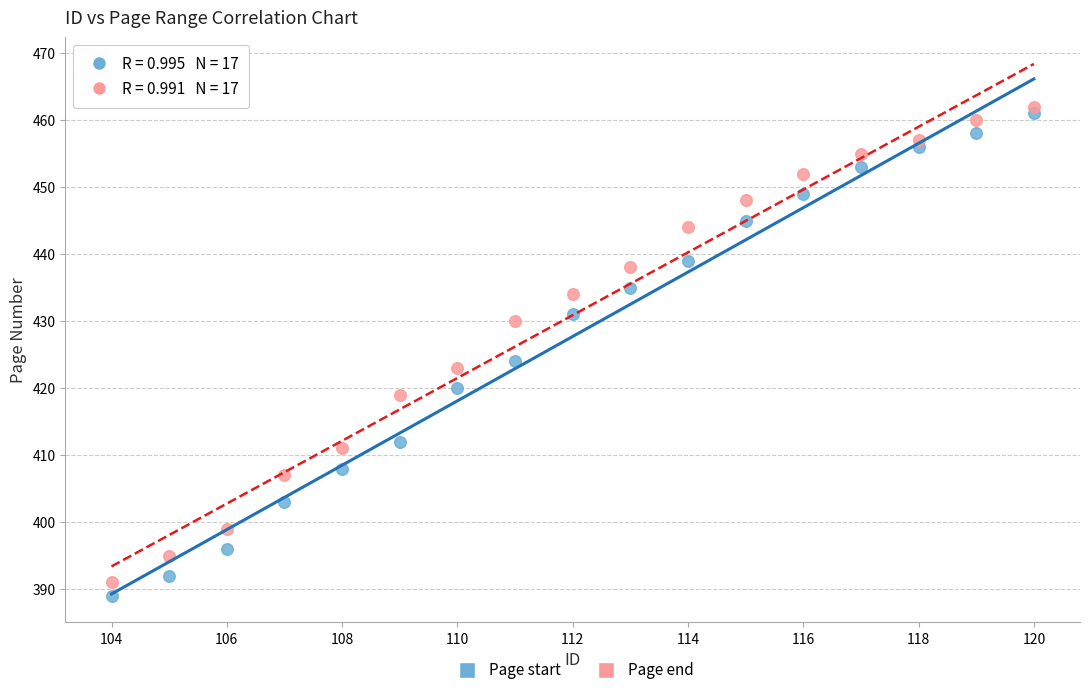

In the Page end series, what Y value is closest to 426?

423